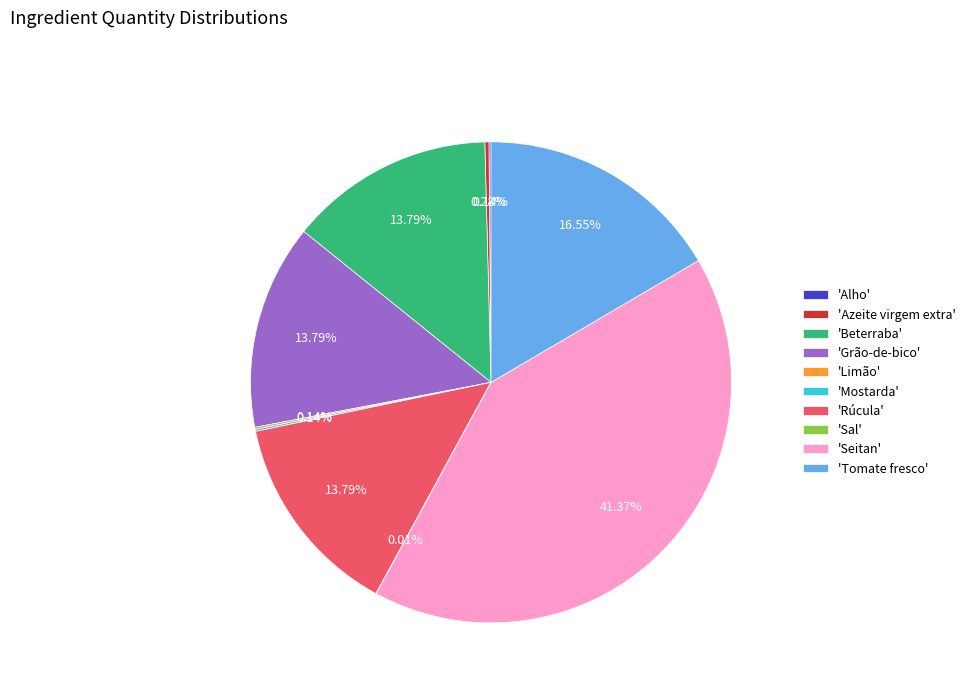

Does any single category account for the majority?

No